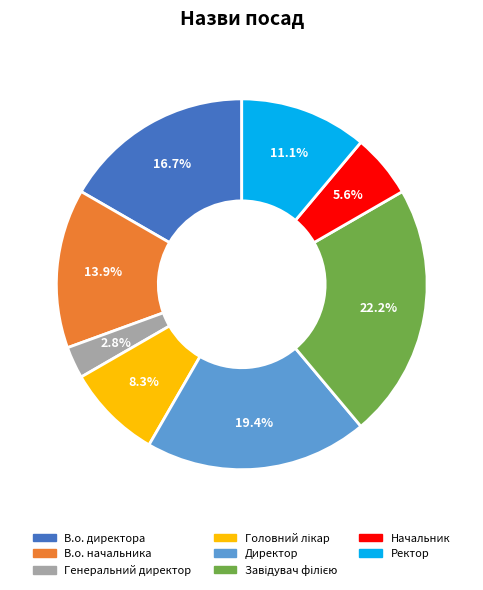

Which category has the smallest portion of the pie?

Генеральний директор